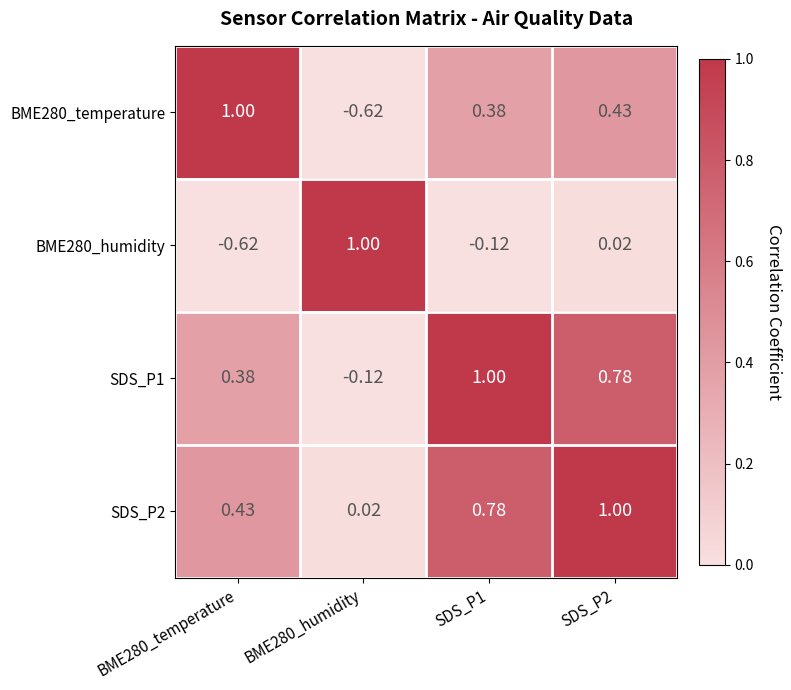

Reading left to right, transcribe all the data shown in this chart.

BME280_temperature: BME280_temperature=1.0	BME280_humidity=-0.6	SDS_P1=0.4	SDS_P2=0.4
BME280_humidity: BME280_temperature=-0.6	BME280_humidity=1.0	SDS_P1=-0.1	SDS_P2=0.0
SDS_P1: BME280_temperature=0.4	BME280_humidity=-0.1	SDS_P1=1.0	SDS_P2=0.8
SDS_P2: BME280_temperature=0.4	BME280_humidity=0.0	SDS_P1=0.8	SDS_P2=1.0